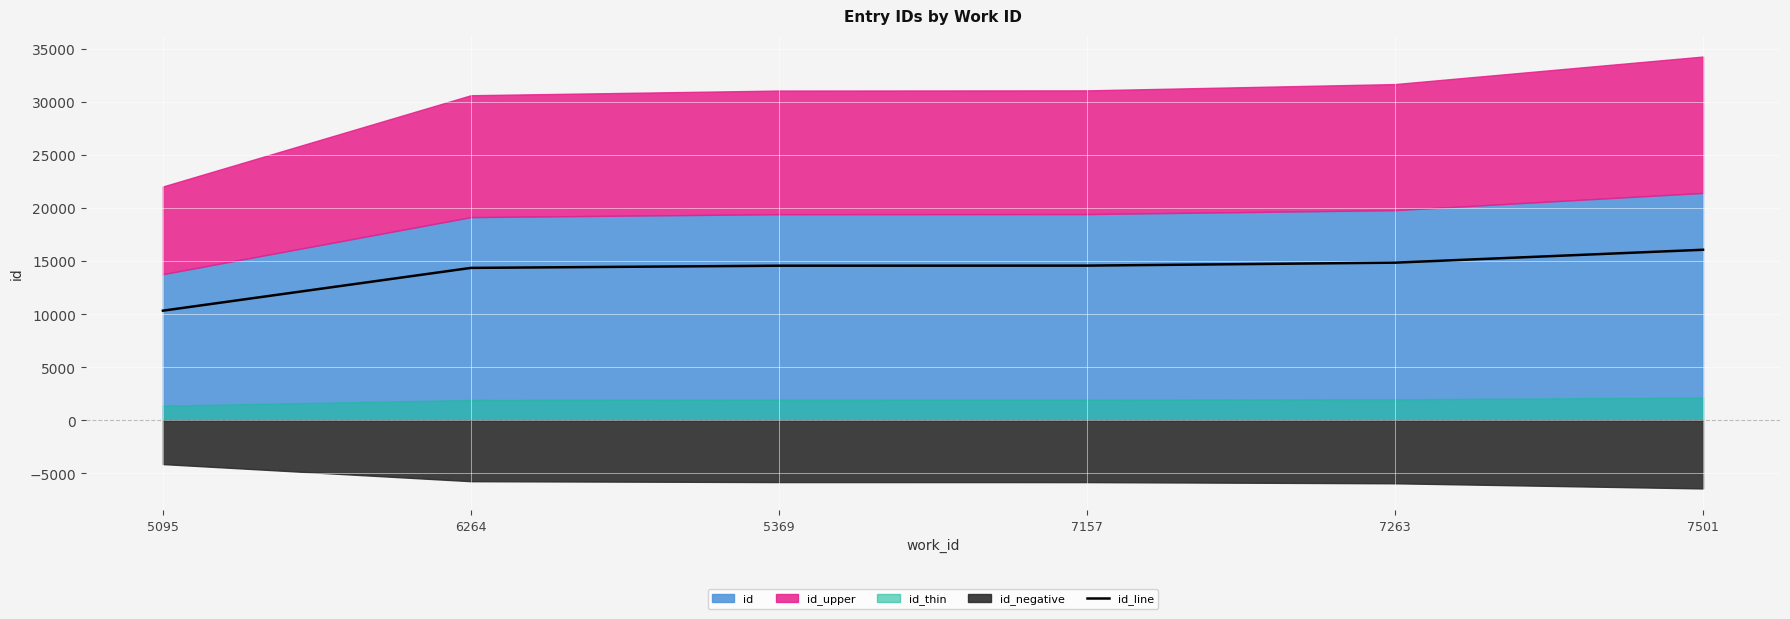

At which label does id_line reach its peak?

7501